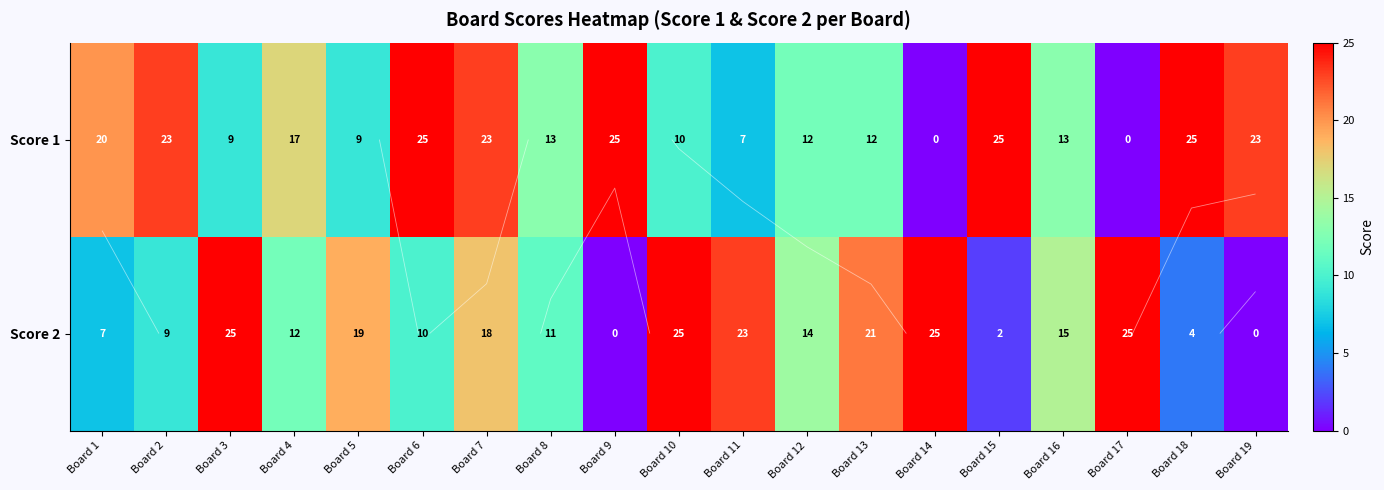

List the series in order of their overall mean, highest first.

Score 1, Score 2